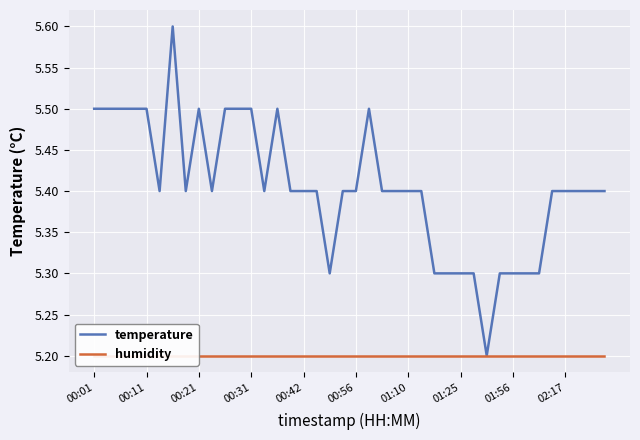

True or false: temperature and humidity intersect in this chart.

False